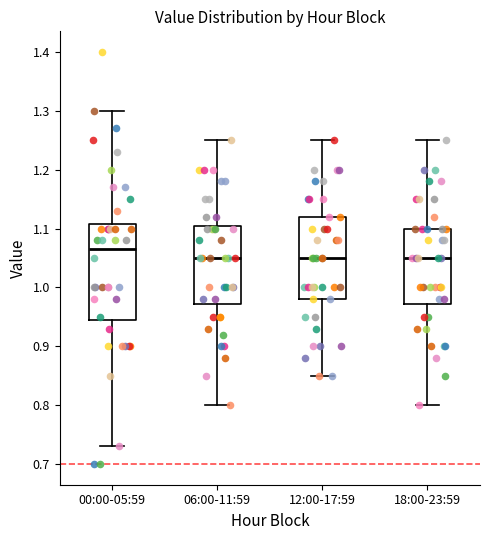

Reading left to right, transcribe this box plot: for each box, give where its median line is, the range the box spans, and where its two whiskers end, as read against the y-axis. The values are not printed on the chart, so give them approximately, as read against the axis.

00:00-05:59: median 1.07, box 0.95 to 1.11, whiskers 0.73 to 1.30
06:00-11:59: median 1.05, box 0.97 to 1.11, whiskers 0.80 to 1.25
12:00-17:59: median 1.05, box 0.98 to 1.12, whiskers 0.85 to 1.25
18:00-23:59: median 1.05, box 0.97 to 1.10, whiskers 0.80 to 1.25